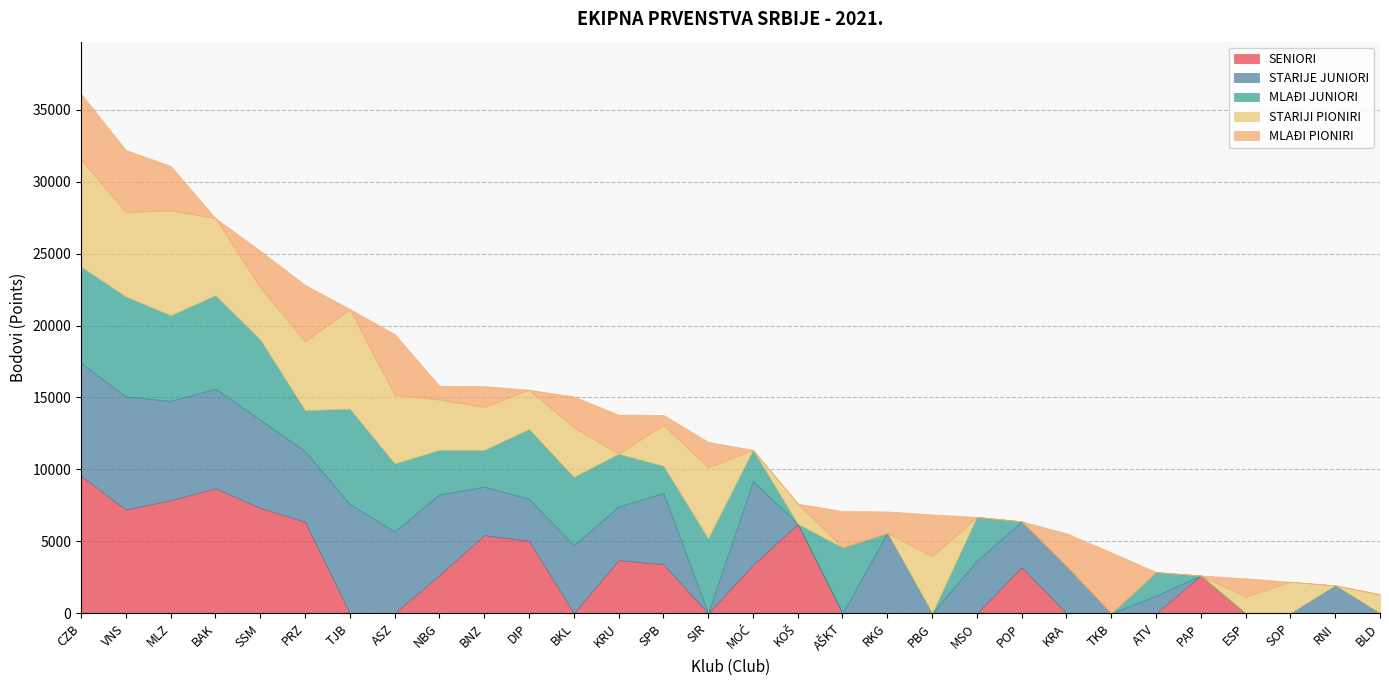

Which series ends up on top after the final intersection of STARIJE JUNIORI and STARIJI PIONIRI?

STARIJI PIONIRI